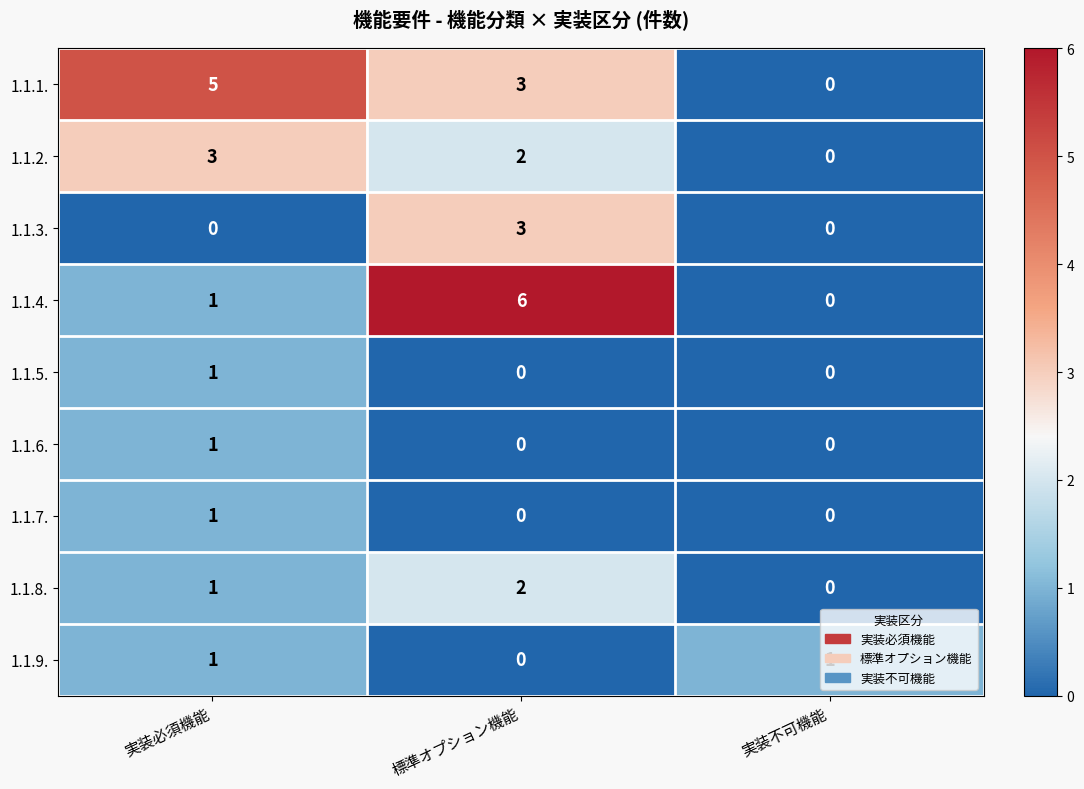

List the labels in order of 1.1.1. value, smallest first.

実装不可機能, 標準オプション機能, 実装必須機能